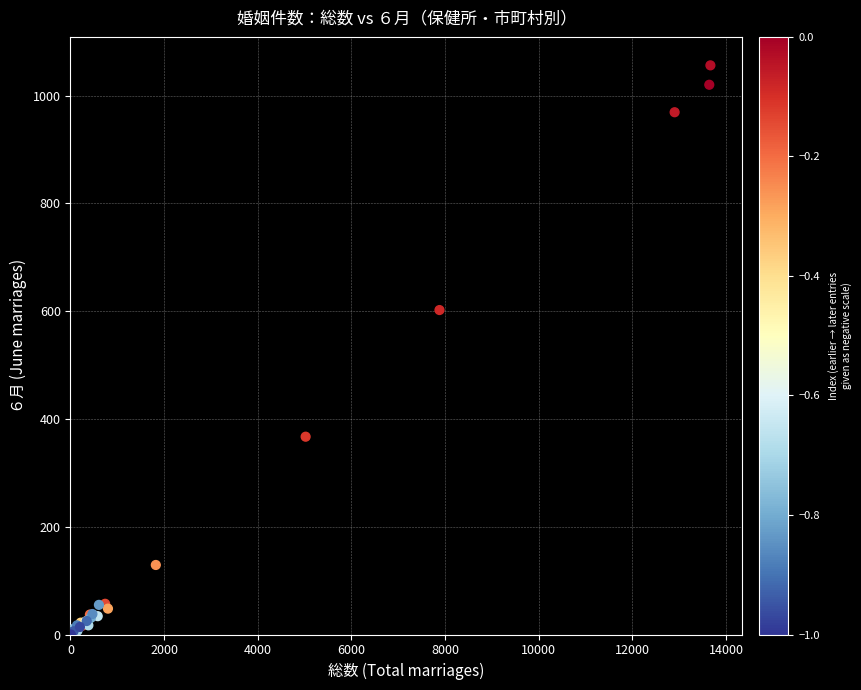

What Y value in the scatter plot is closest to 528?

602